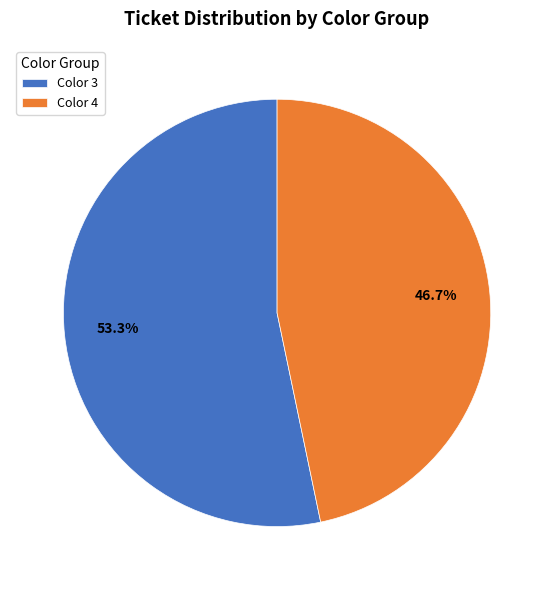

Does any single category account for the majority?

Yes